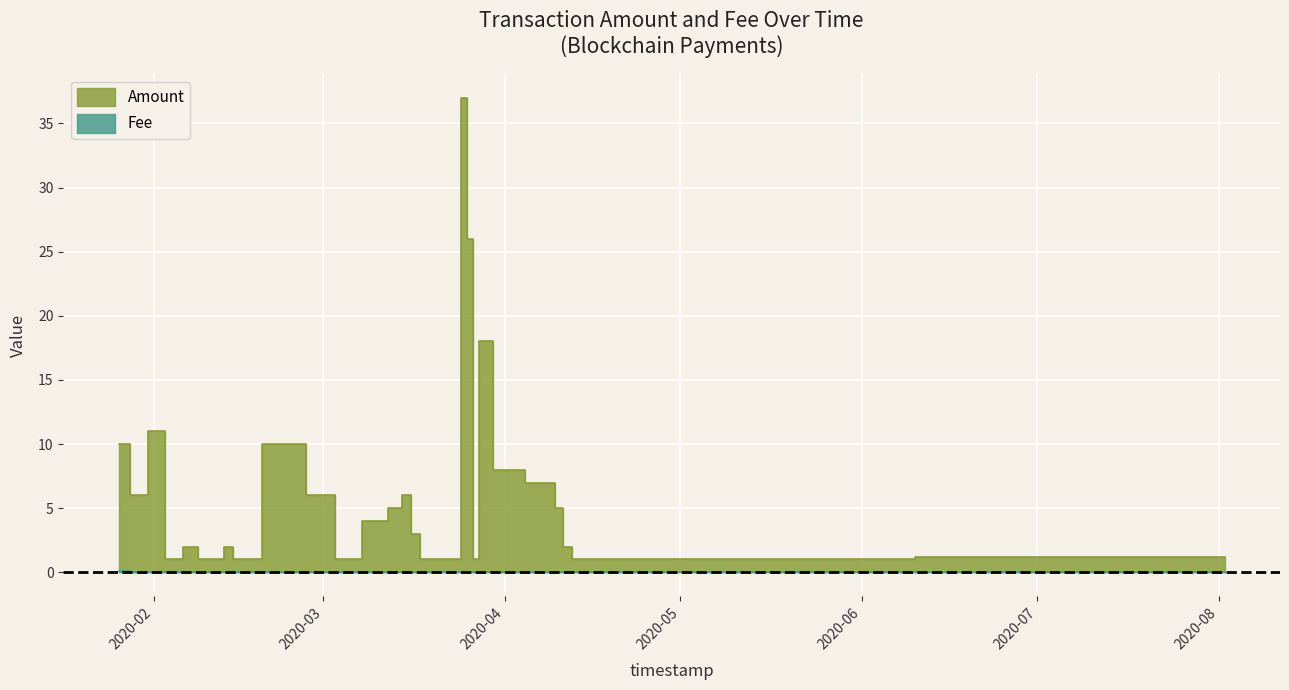

What is the sum of all Amount values?

194.2